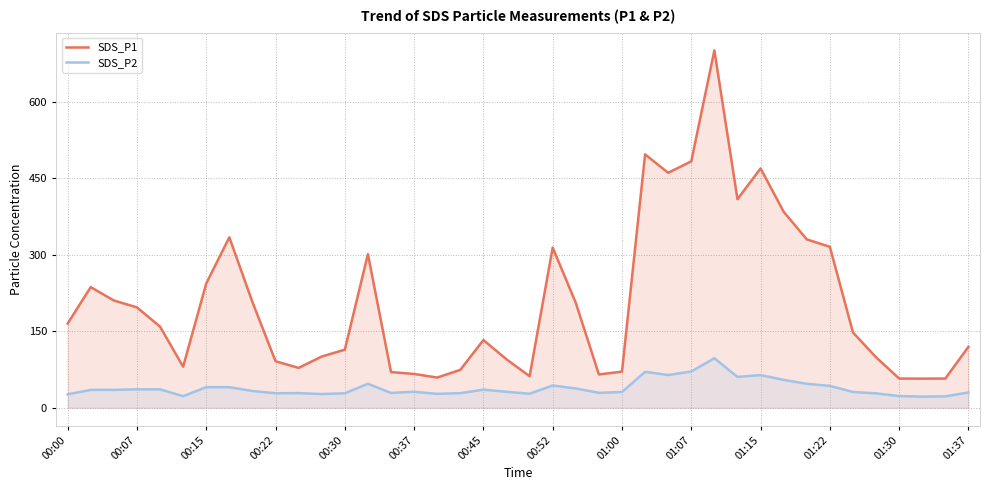

What is the highest value of the SDS_P1 series?

701.1